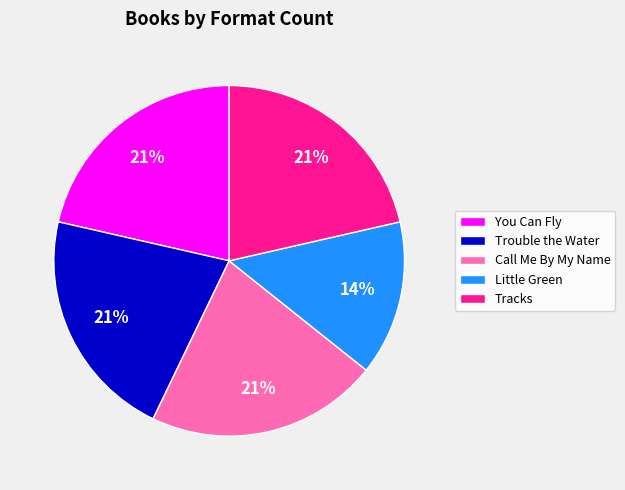

To the nearest percent, what percentage of the pie is Trouble the Water?

21%